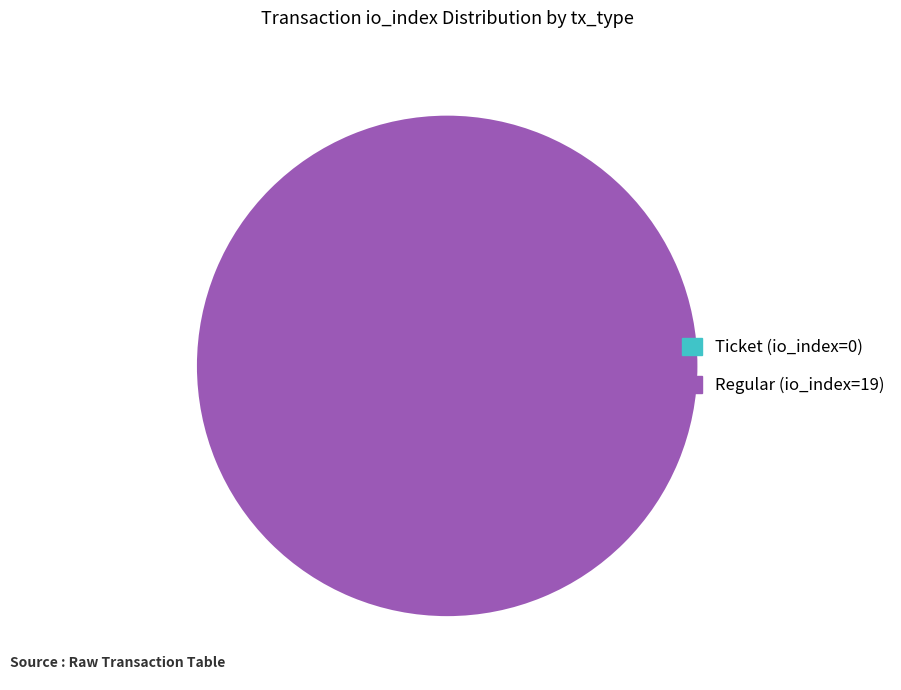

Count the number of slices in the pie.

2